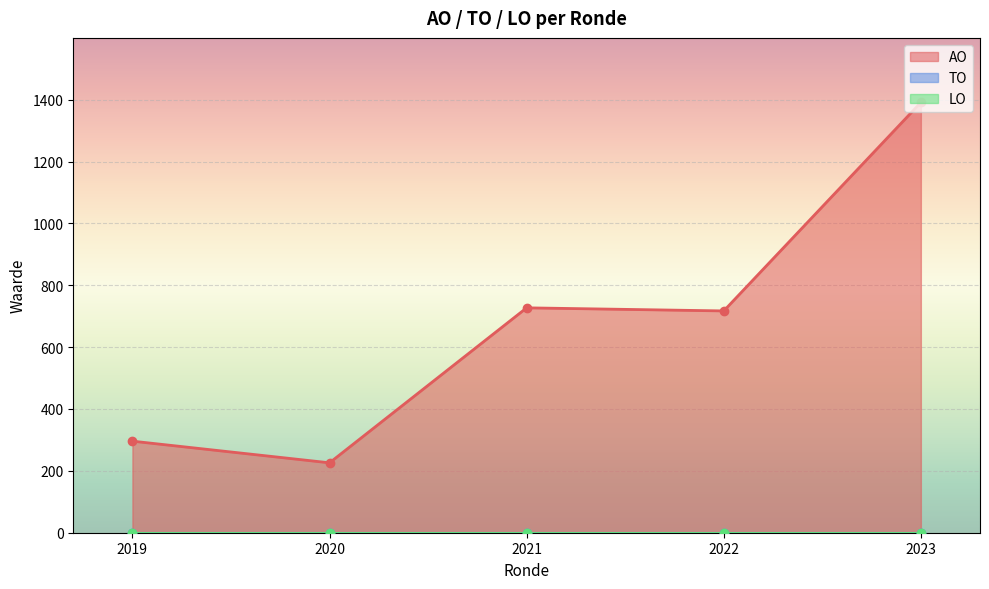

Count the number of data series in this chart.

3